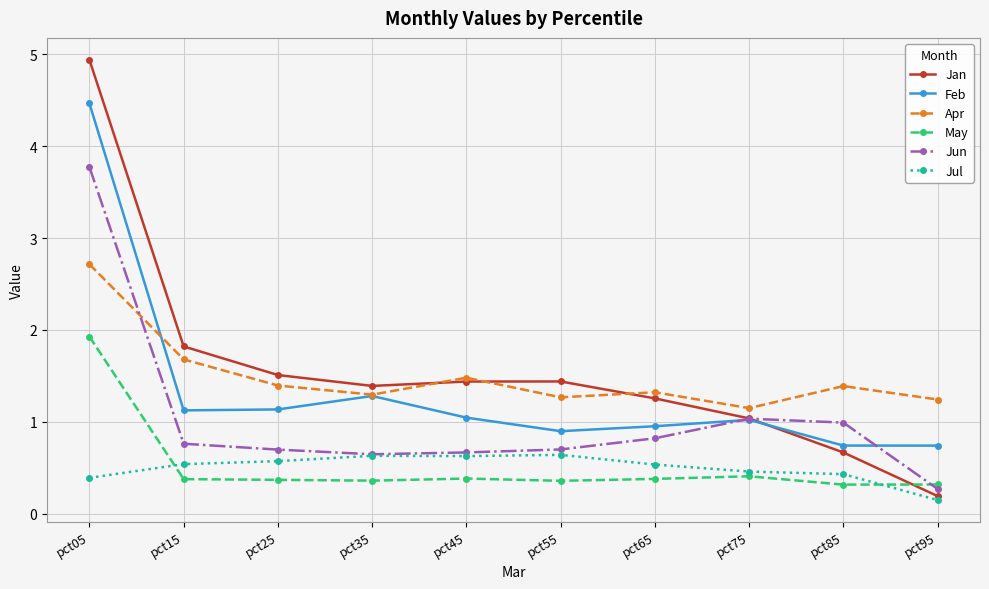

In Jan, how many points are higher than both neighbors (excluding endpoints)?

1